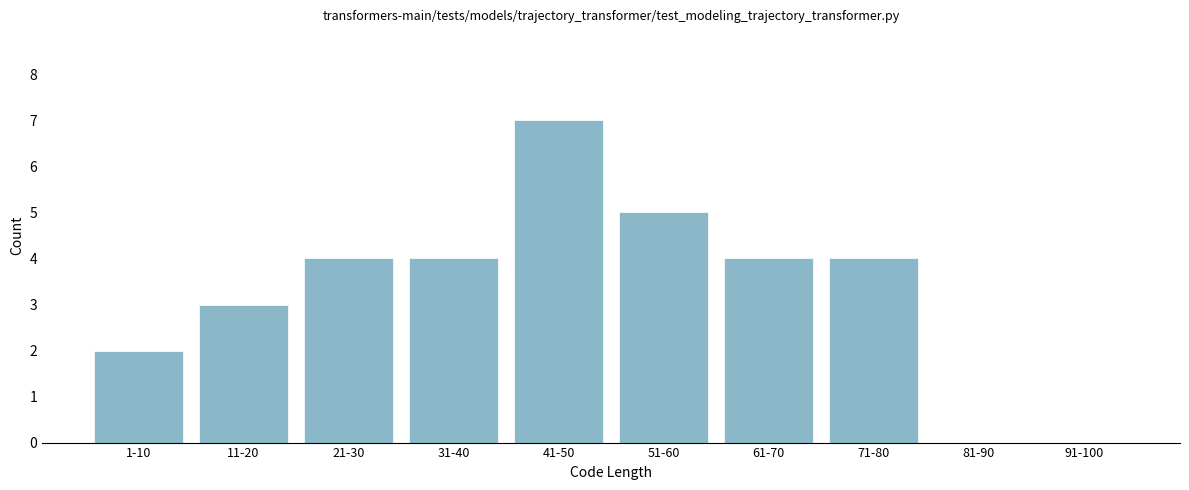

Reading left to right, extract all data points from this chart.

1-10=2	11-20=3	21-30=4	31-40=4	41-50=7	51-60=5	61-70=4	71-80=4	81-90=0	91-100=0